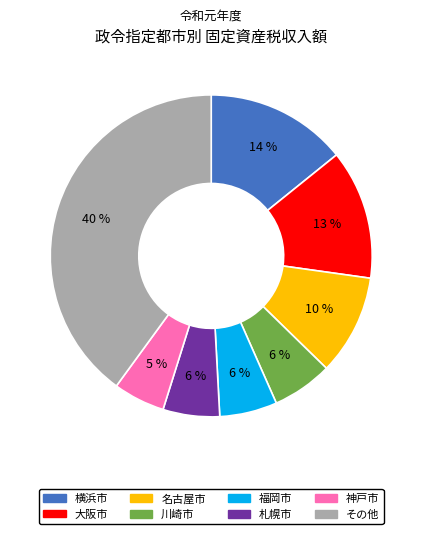

To the nearest percent, what is the difference between the largest and smallest slice percentages?

35%